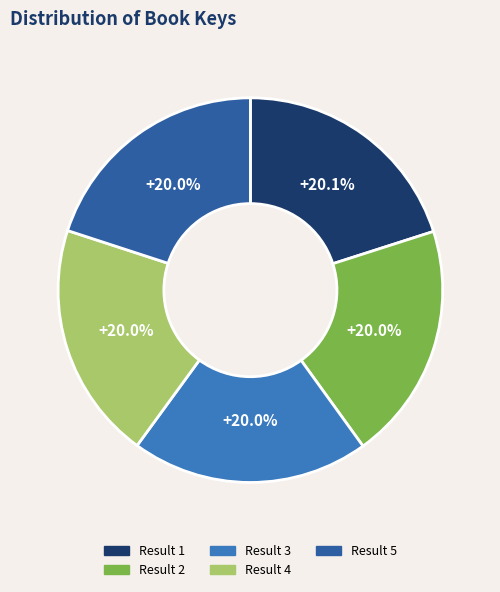

What is the ratio of the value at Result 1 to the value at Result 5?

1.0